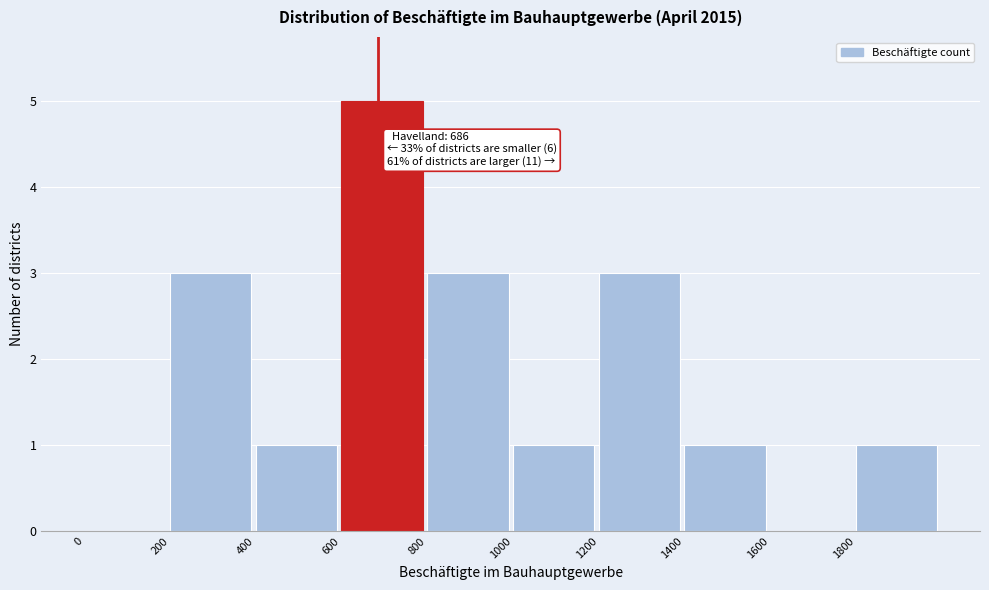

Over which range of the x-axis is the bar tallest?

600 to 800